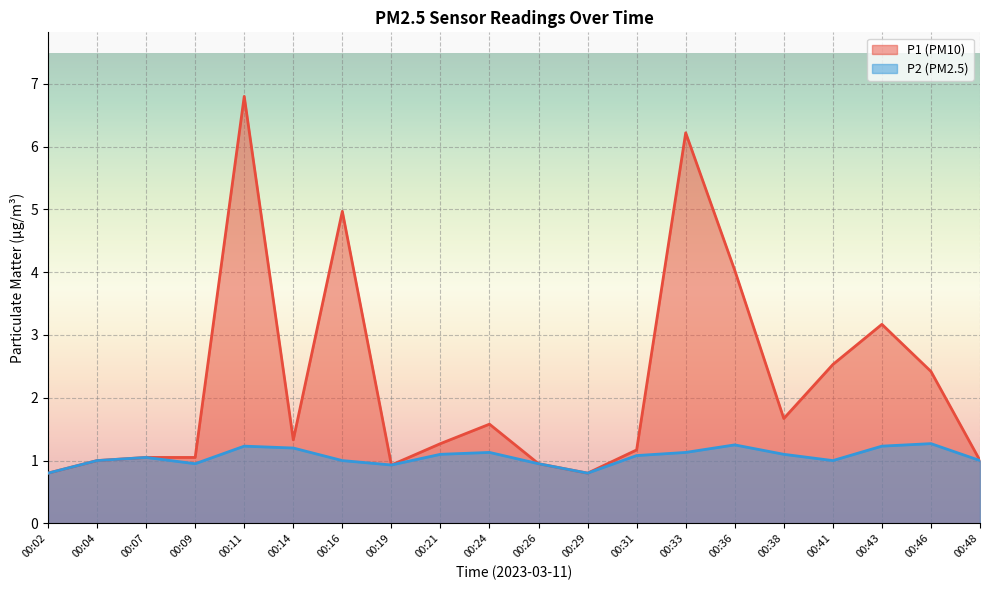

Which category has the lowest value across all series?

00:02